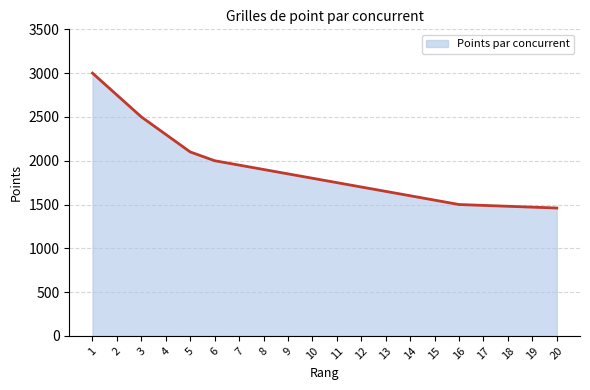

The chart shows a value of 1480 at 18. True or false?

True